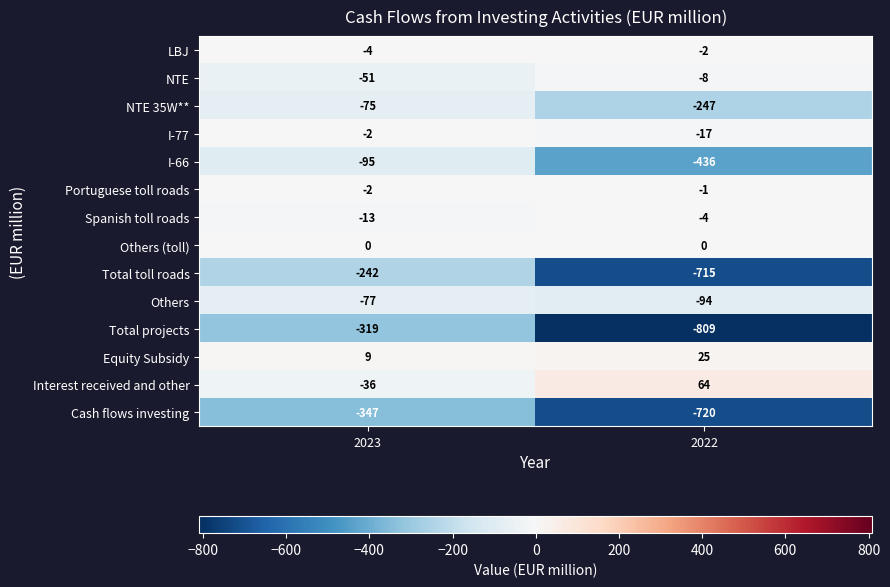

Between 2023 and 2022, which series saw the biggest shift?

Total projects